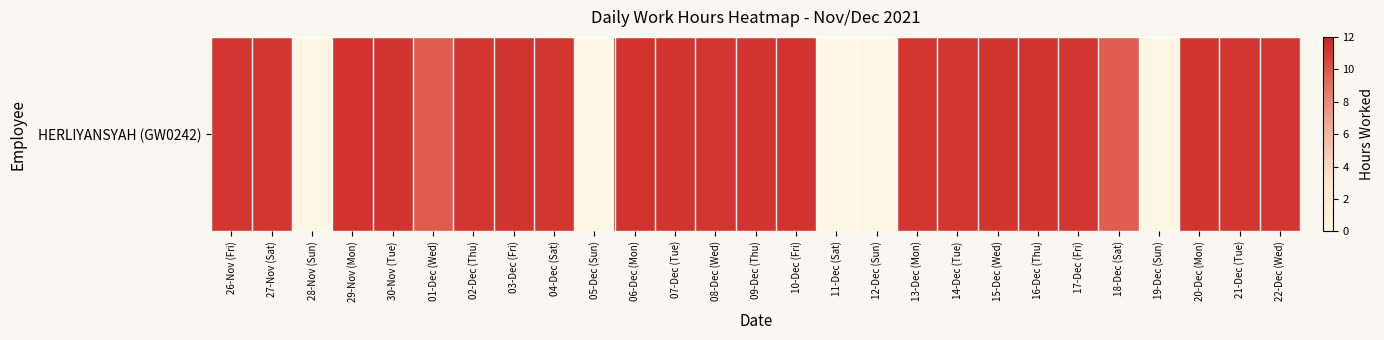

At which category does the chart reach its peak across all series?

29-Nov (Mon)